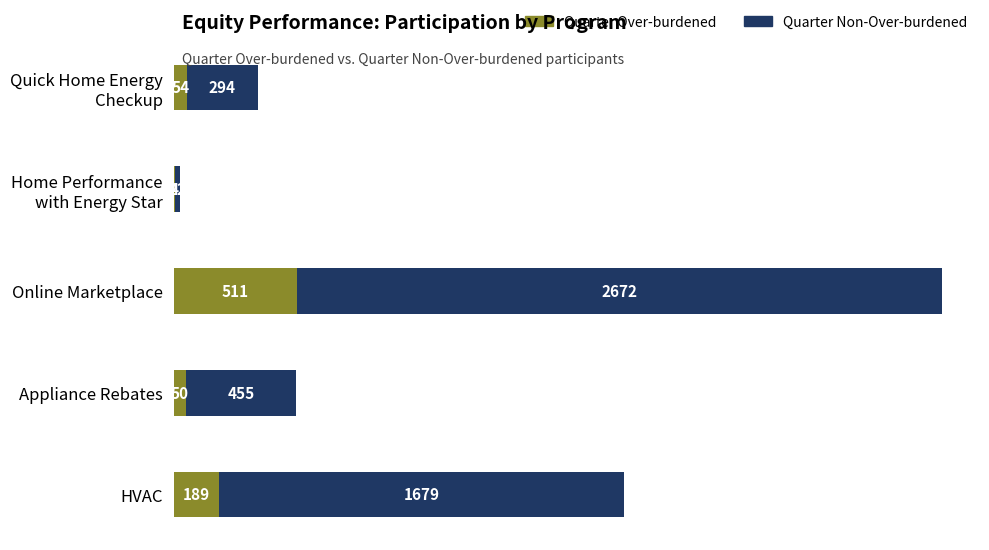

The Quarter Over-burdened series shows 734 at Online Marketplace. True or false?

False